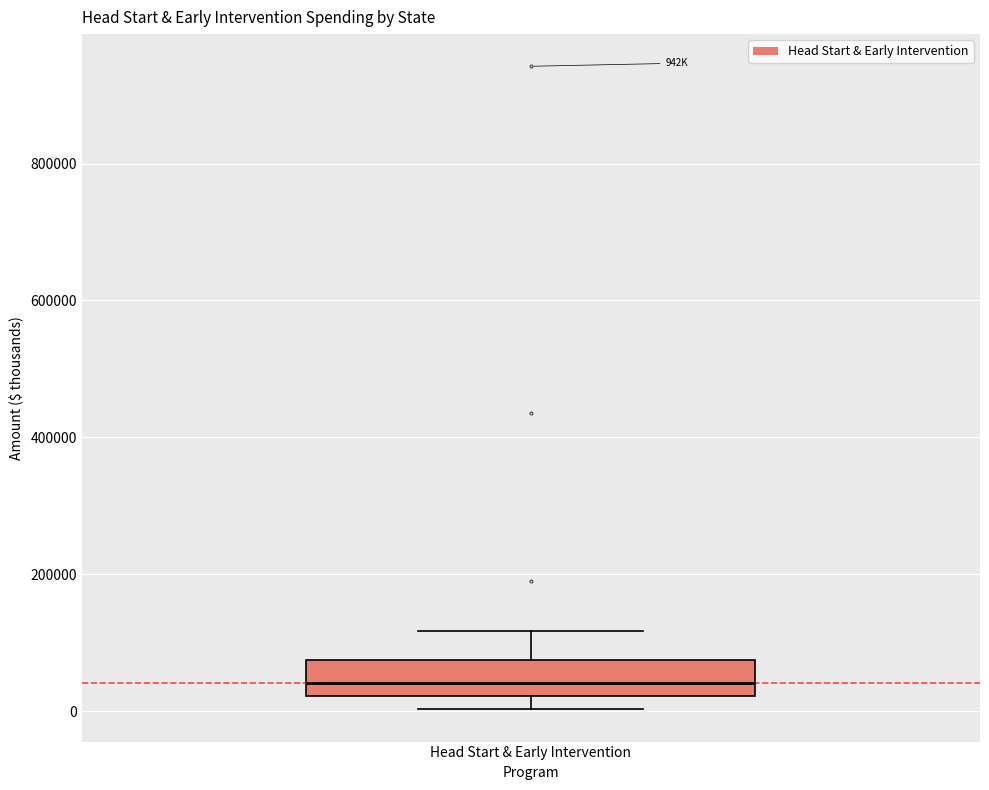

Where is the upper edge of the box for Head Start & Early Intervention on the y-axis? The values are not printed on the chart, so give them approximately, as read against the axis.

80000